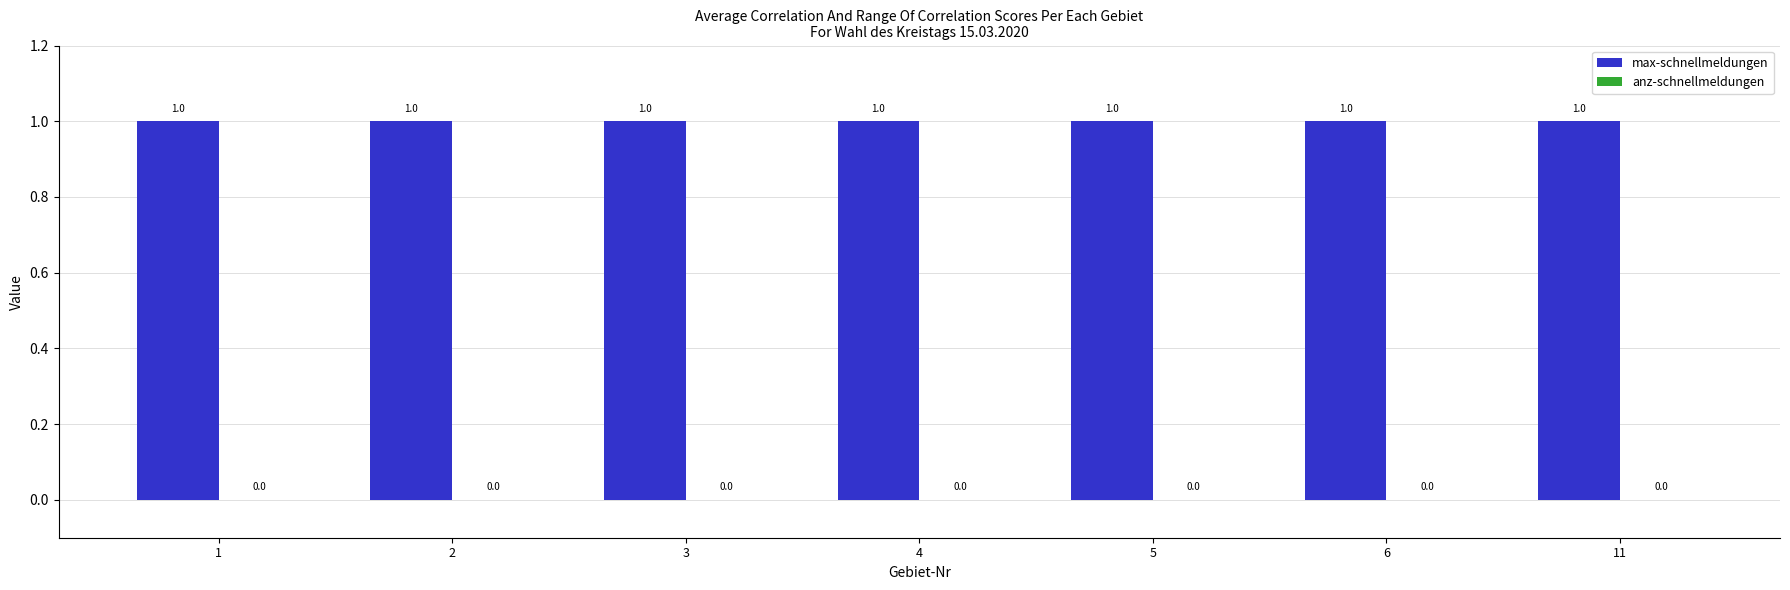

How many bars are there in total?

14